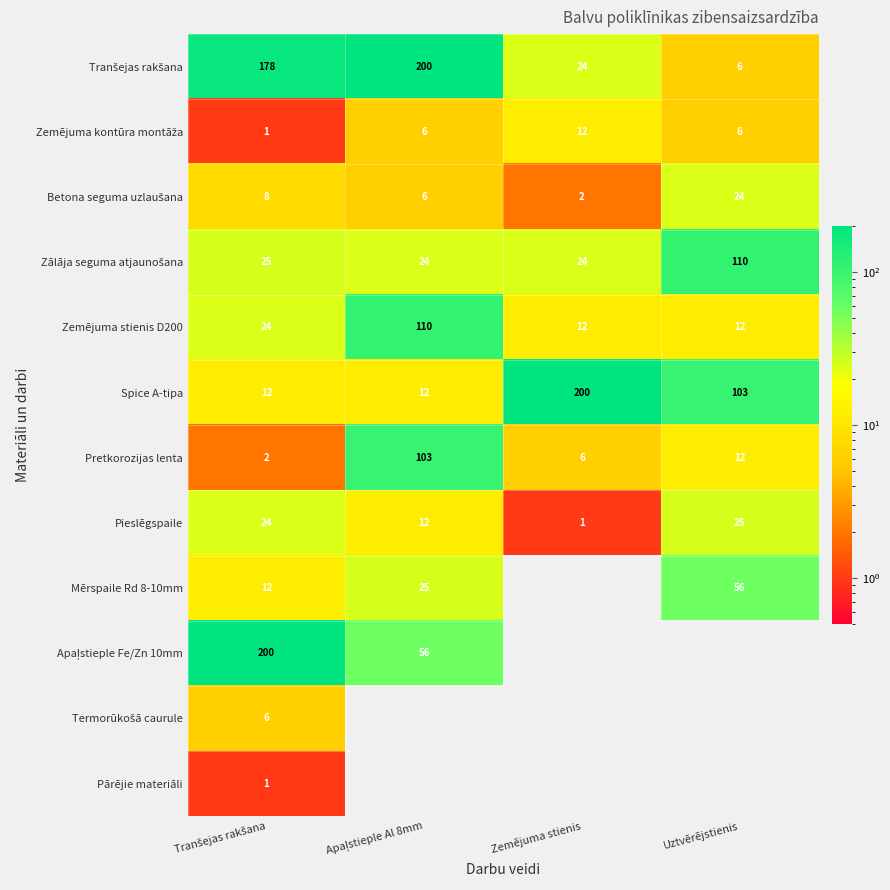

The value of Zemējuma stienis D200 at Zemējuma stienis is 7. True or false?

False